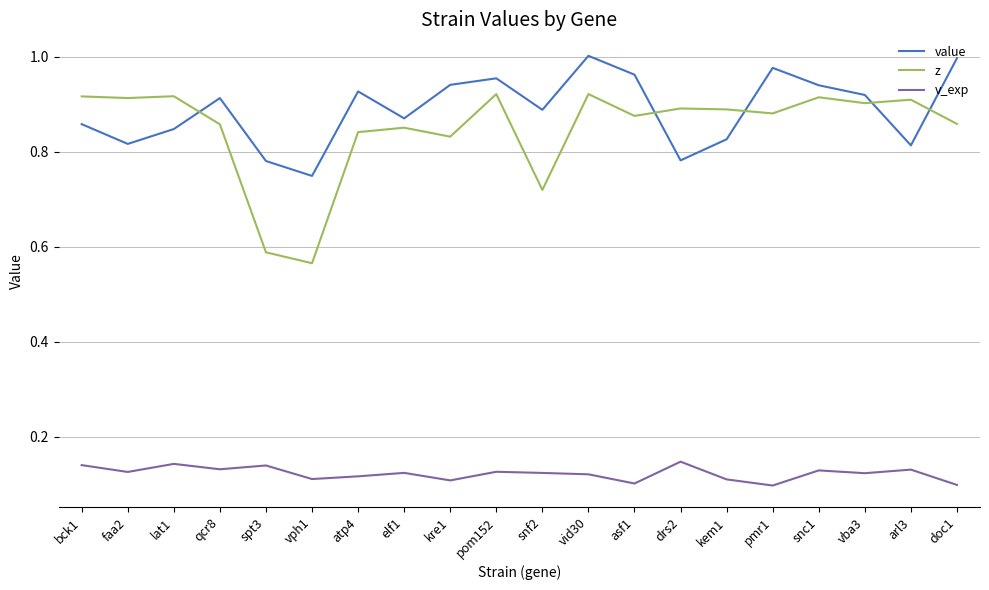

Which series has the largest range (max minus min)?

z